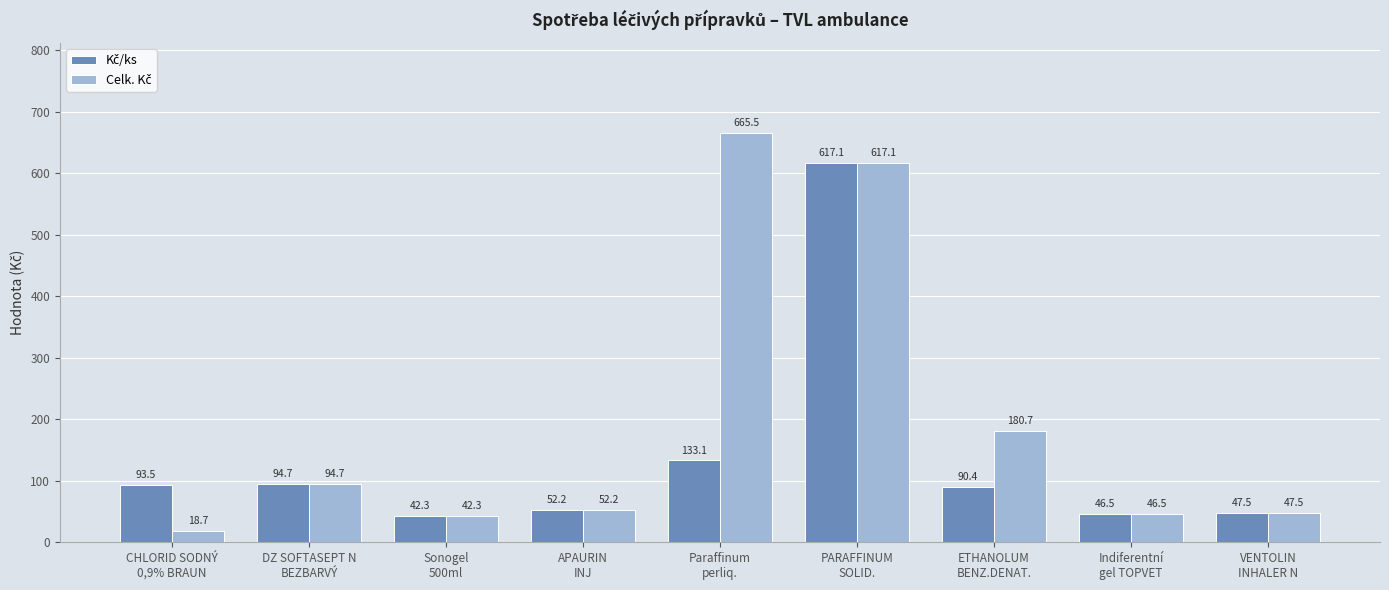

How many series are shown in this chart?

2